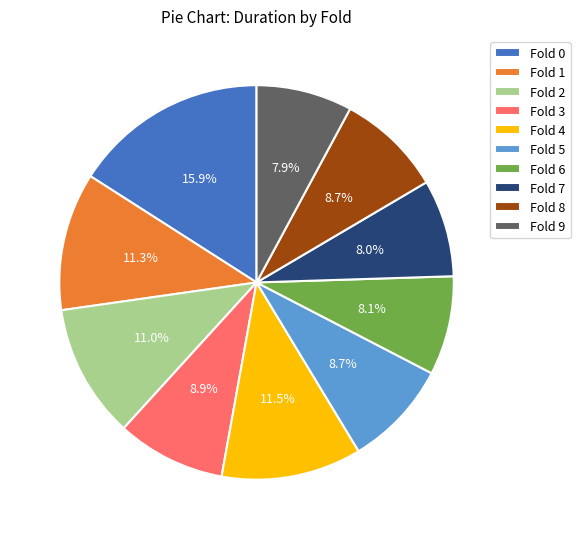

Does any single category account for the majority?

No